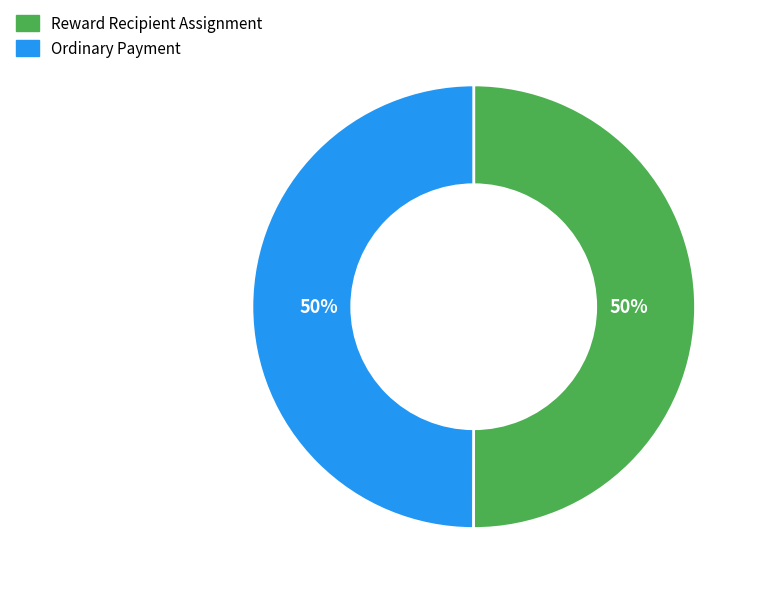

To the nearest percent, what percentage of the pie is Ordinary Payment?

50%